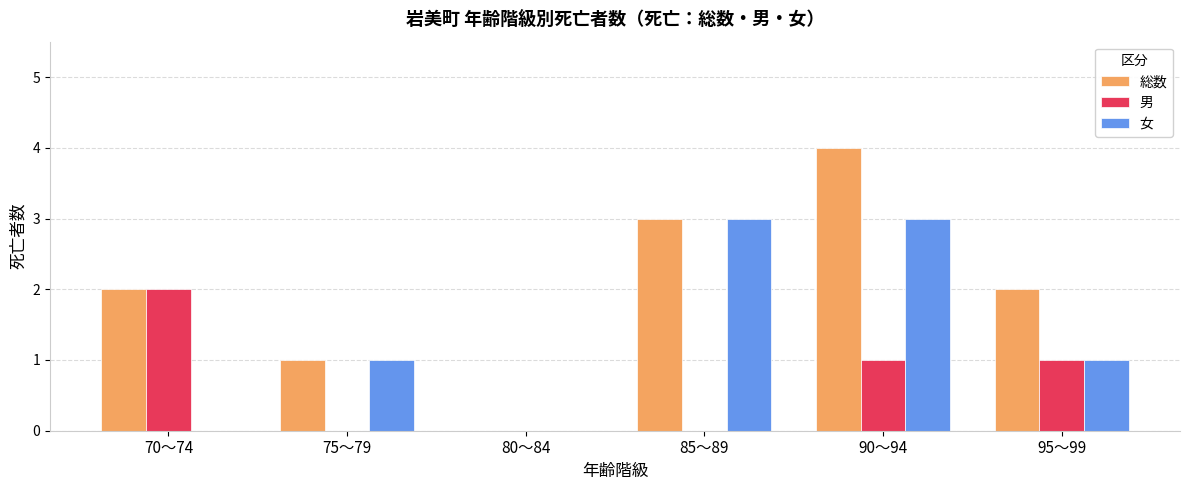

True or false: 女 has a value of 0 at 70～74.

True